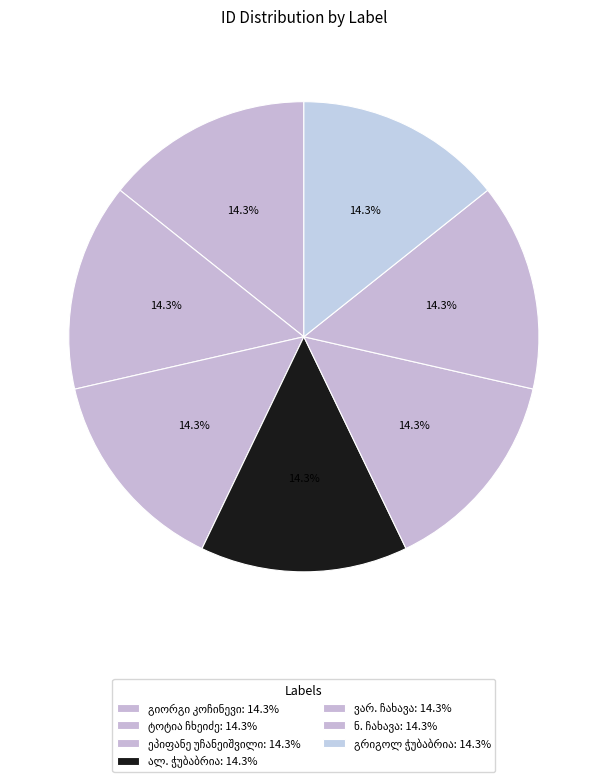

Count the number of slices in the pie.

7